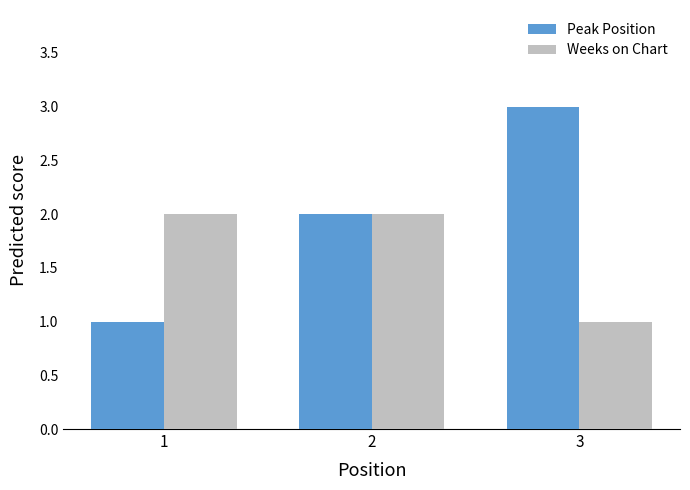

Which series has the largest total across all categories?

Peak Position